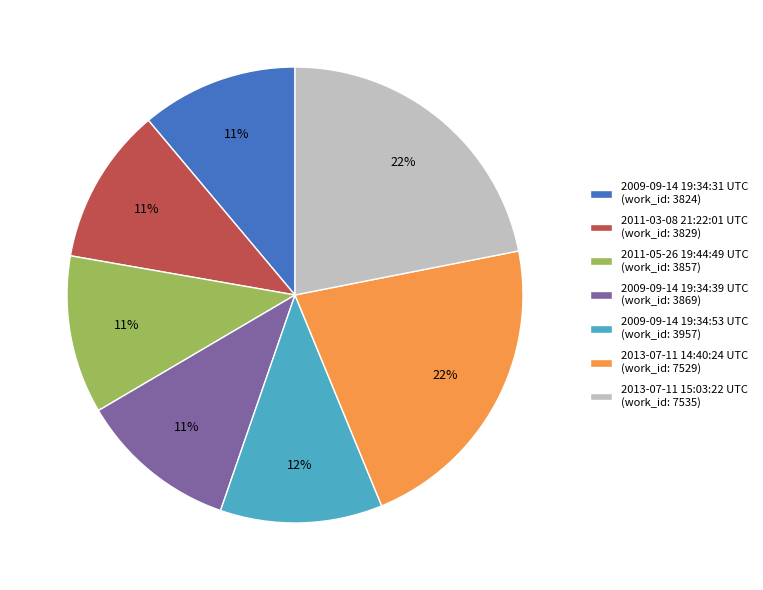

To the nearest percent, what percentage of the pie is 2009-09-14 19:34:31 UTC?

11%